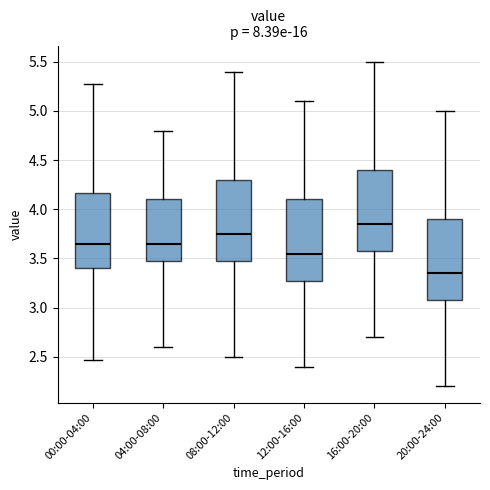

Reading left to right, transcribe this box plot: for each box, give where its median line is, the range the box spans, and where its two whiskers end, as read against the y-axis. The values are not printed on the chart, so give them approximately, as read against the axis.

00:00-04:00: median 3.65, box 3.40 to 4.15, whiskers 2.45 to 5.25
04:00-08:00: median 3.65, box 3.50 to 4.10, whiskers 2.60 to 4.80
08:00-12:00: median 3.75, box 3.50 to 4.30, whiskers 2.50 to 5.40
12:00-16:00: median 3.55, box 3.30 to 4.10, whiskers 2.40 to 5.10
16:00-20:00: median 3.85, box 3.60 to 4.40, whiskers 2.70 to 5.50
20:00-24:00: median 3.35, box 3.10 to 3.90, whiskers 2.20 to 5.00